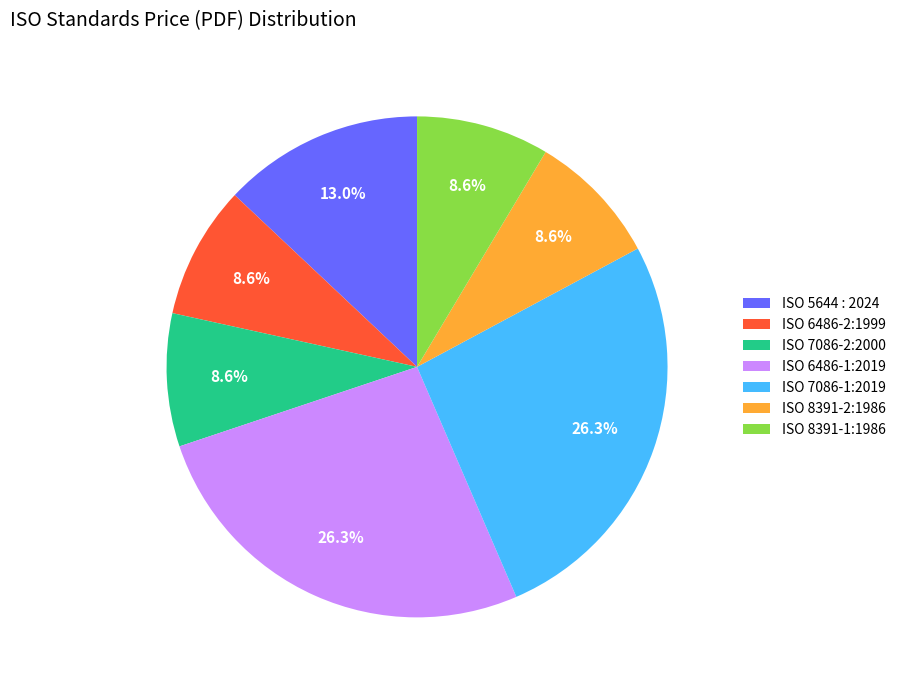

What percentage is NOT represented by ISO 8391-2:1986?

91.4%